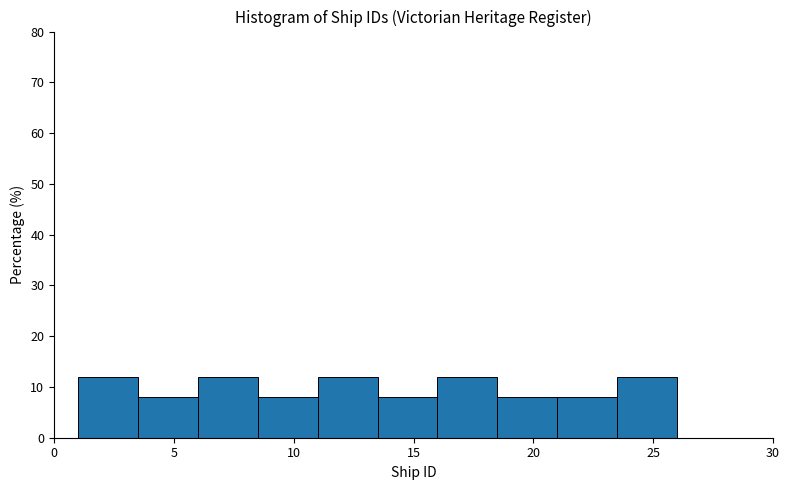

How tall is the bar that spans 16.0 to 18.5 on the x-axis? The values are not printed on the chart, so give them approximately, as read against the axis.

12